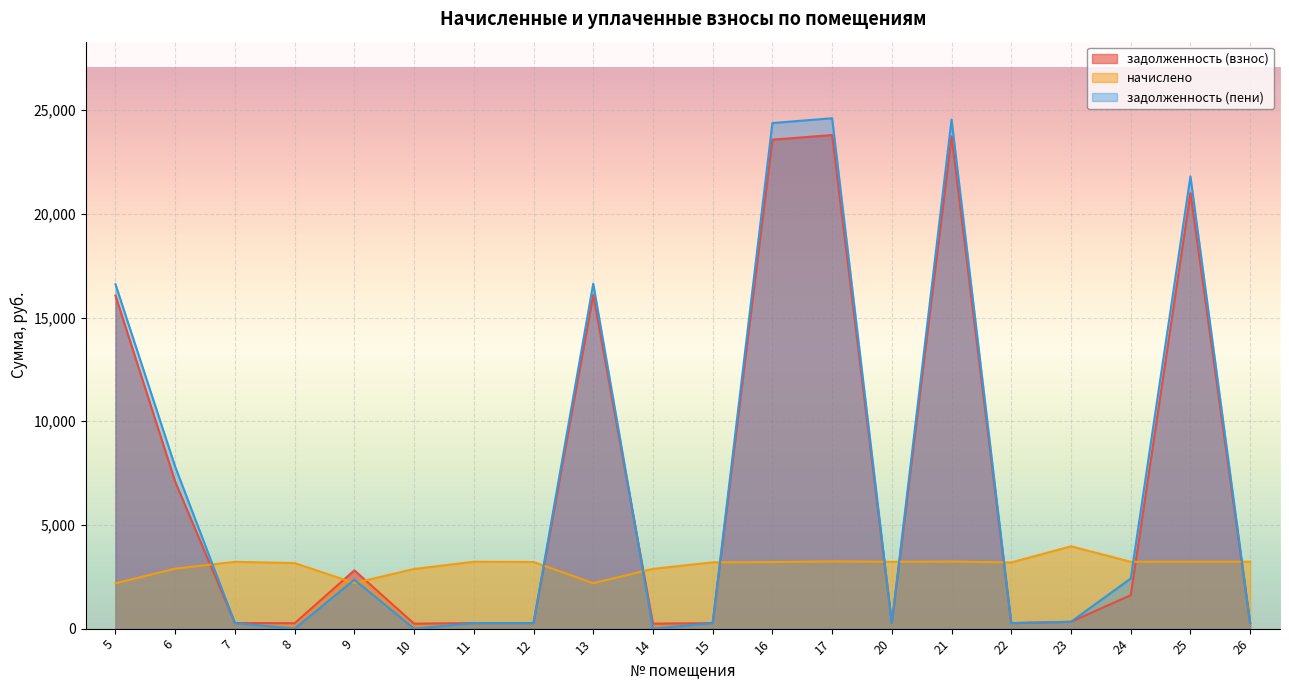

List the labels in order of задолженность (взнос) value, largest first.

17, 21, 16, 25, 13, 5, 6, 9, 24, 23, 26, 11, 7, 20, 12, 15, 22, 8, 14, 10